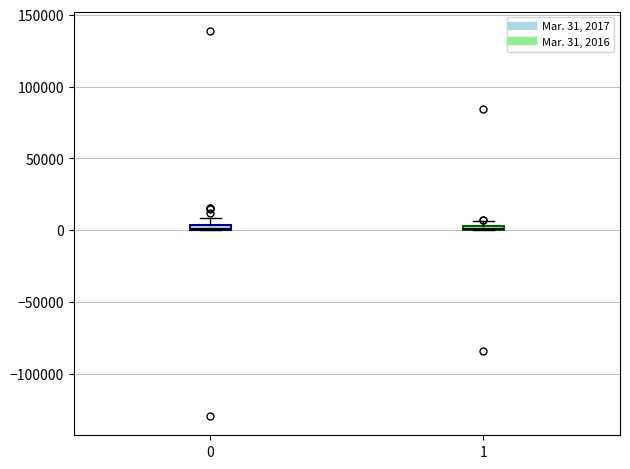

Where is the lower edge of the box at x = 1 on the y-axis? The values are not printed on the chart, so give them approximately, as read against the axis.

0